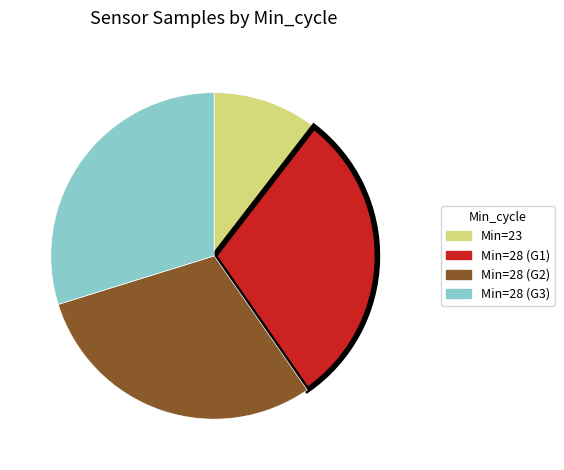

What is the smallest slice in the pie chart?

Min=23